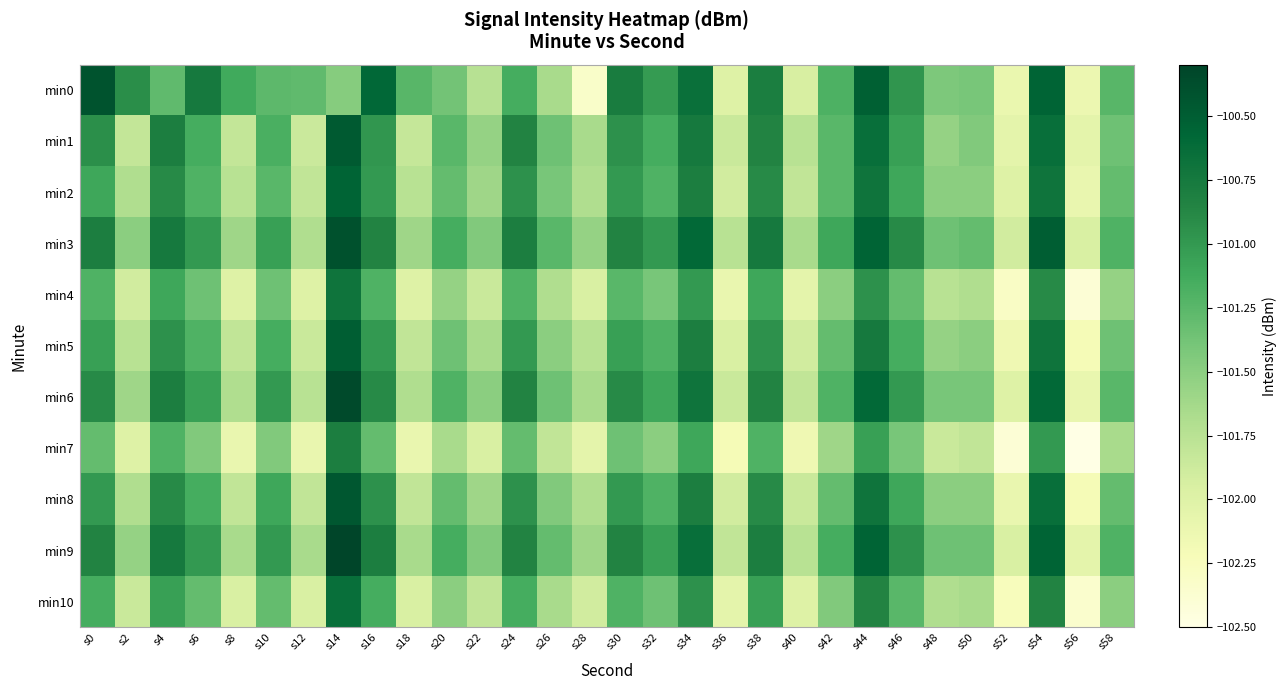

How many data points does each series have?

30